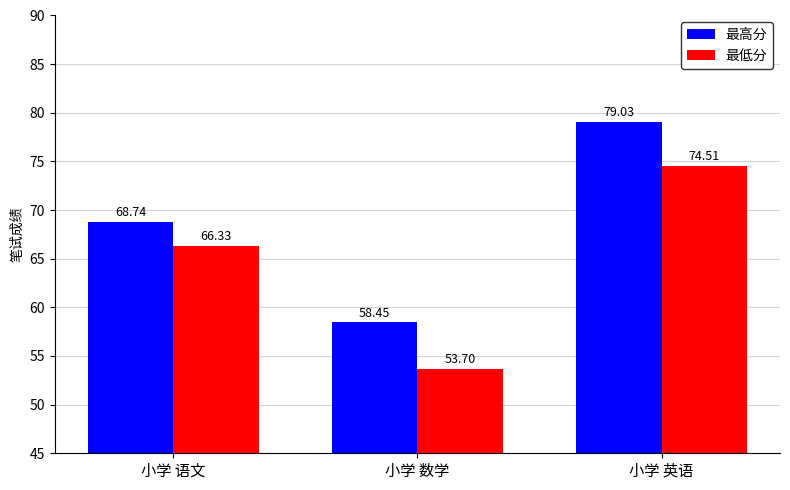

Is the value of 最低分 at 小学 英语 greater than the value of 最高分 at 小学 英语?

No